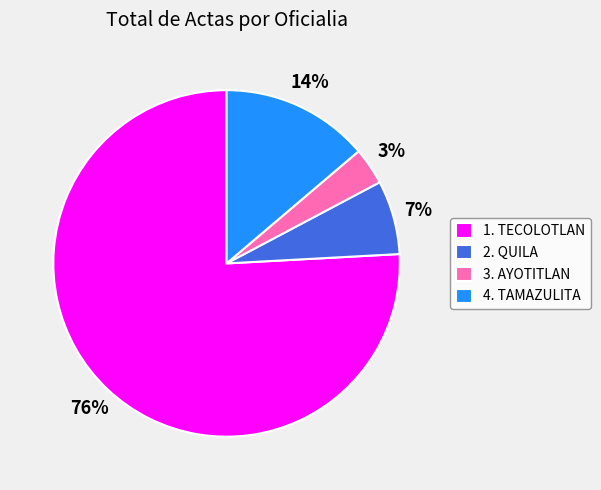

How many segments does this pie chart have?

4